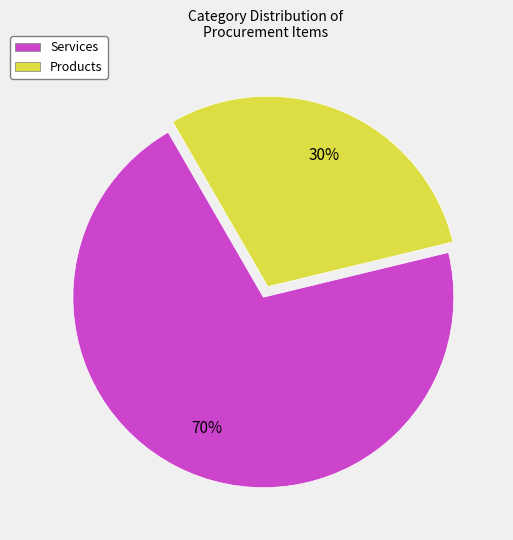

Which has a higher value, Products or Services?

Services